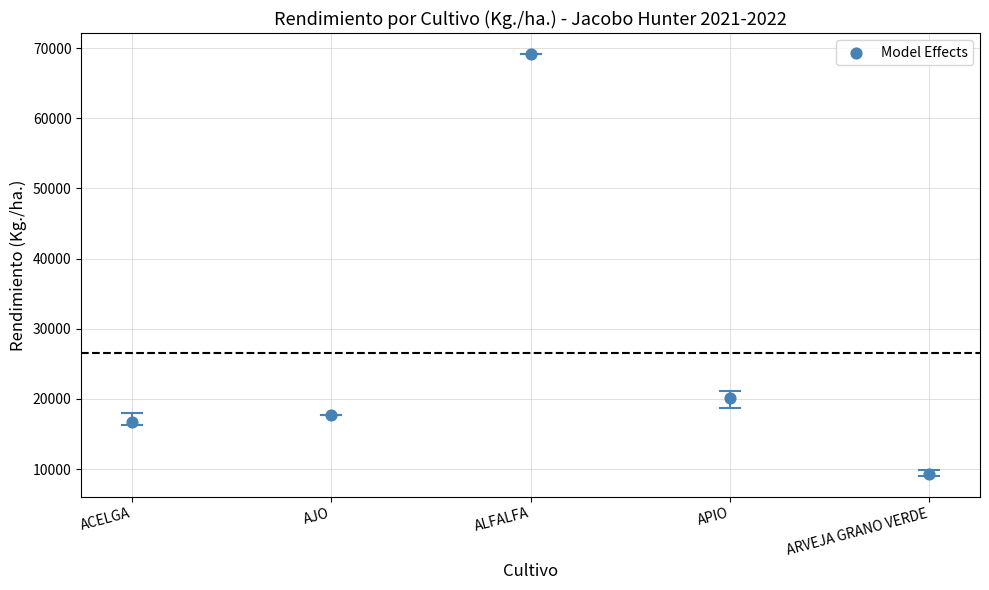

What is the range of Y values (max minus min)?

59854.2